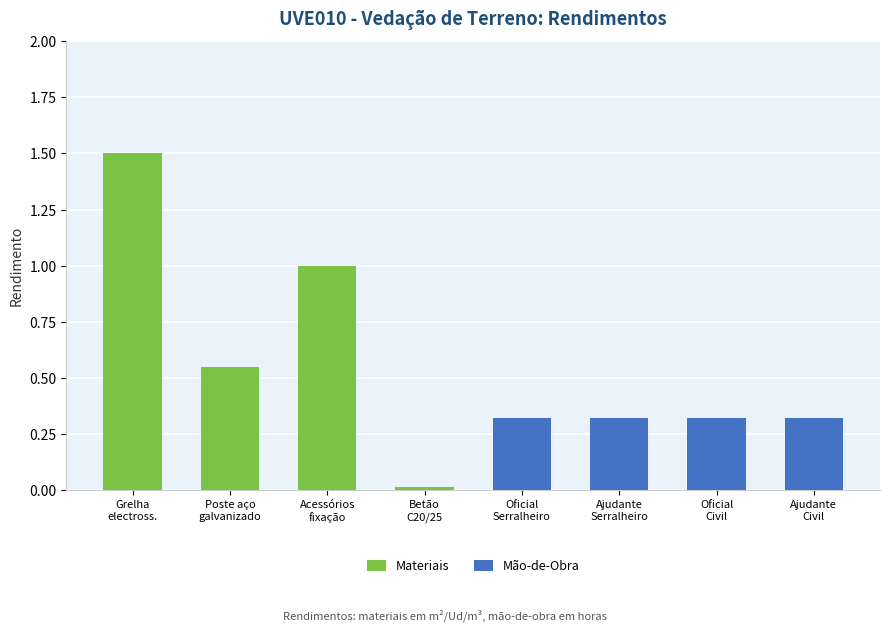

True or false: Materiais has a value of 0.6 at Oficial
Civil.

False